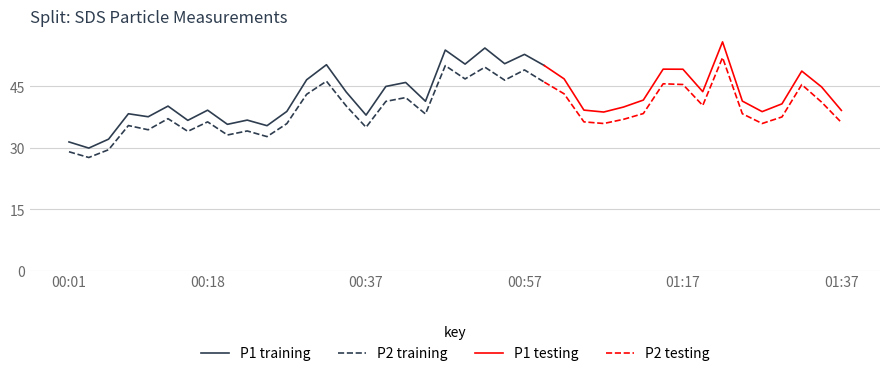

True or false: SDS_P1 and SDS_P2 cross at least once.

False